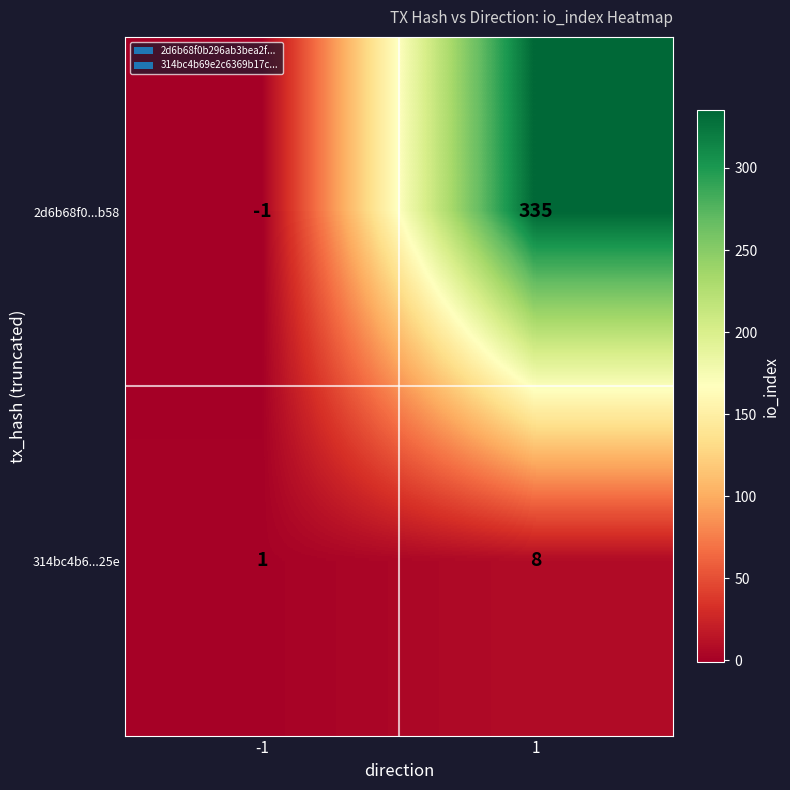

What is the average value of the 2d6b68f0...b58 series?

167